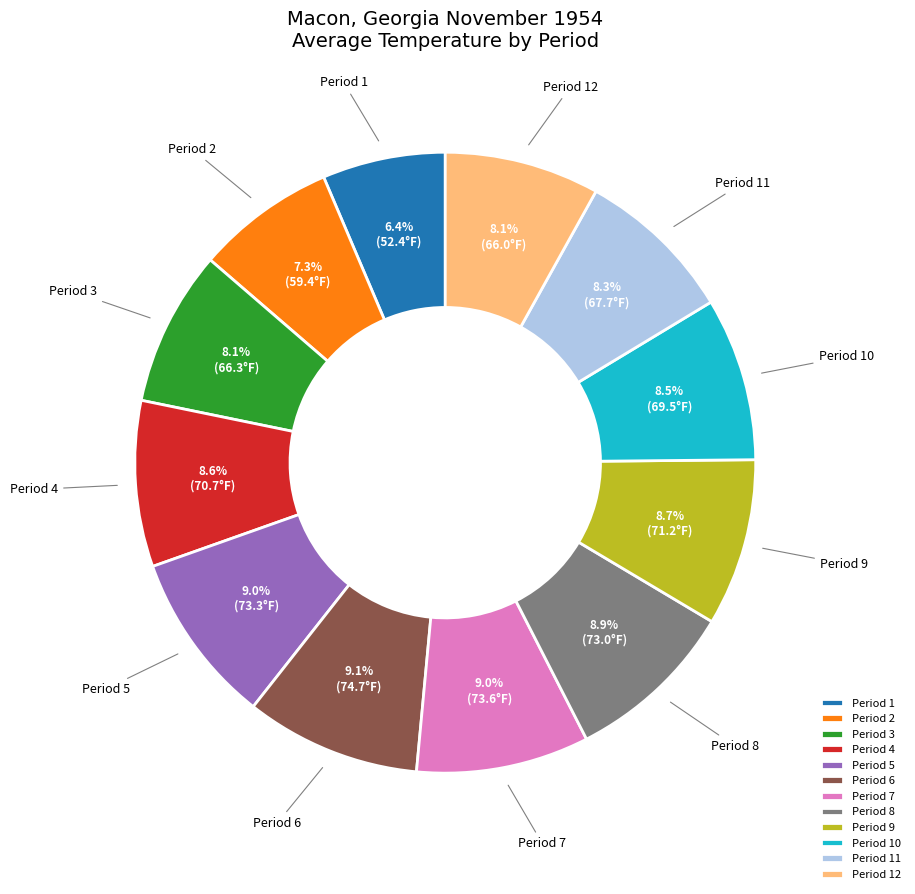

Between Period 1 and Period 3, which is larger?

Period 3